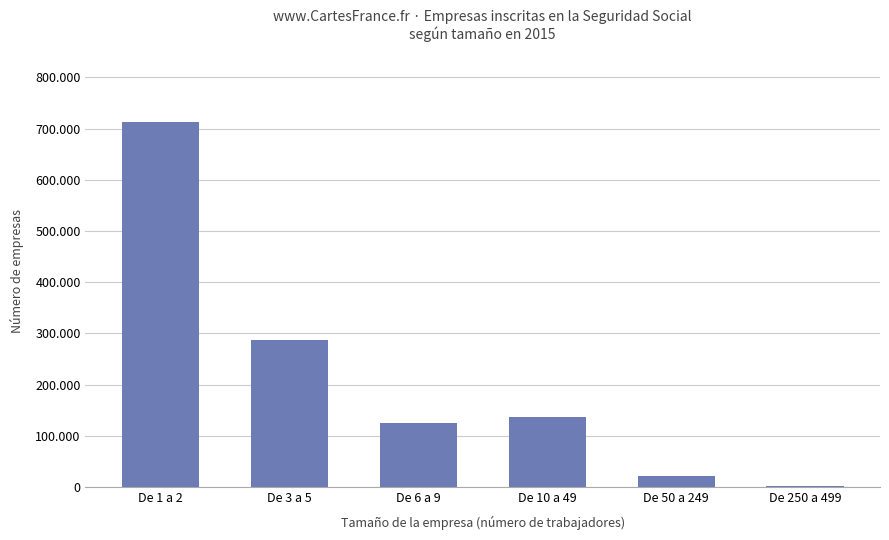

What is the difference between the second highest and minimum values?

283942